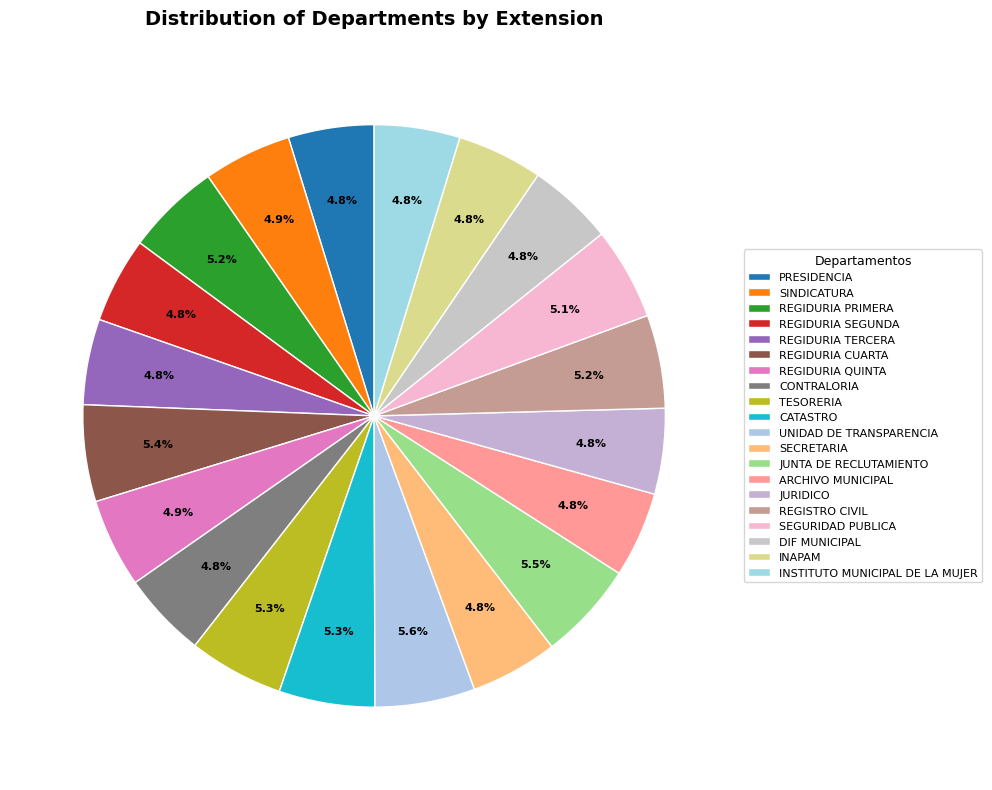

Which category has the biggest portion of the pie?

UNIDAD DE TRANSPARENCIA